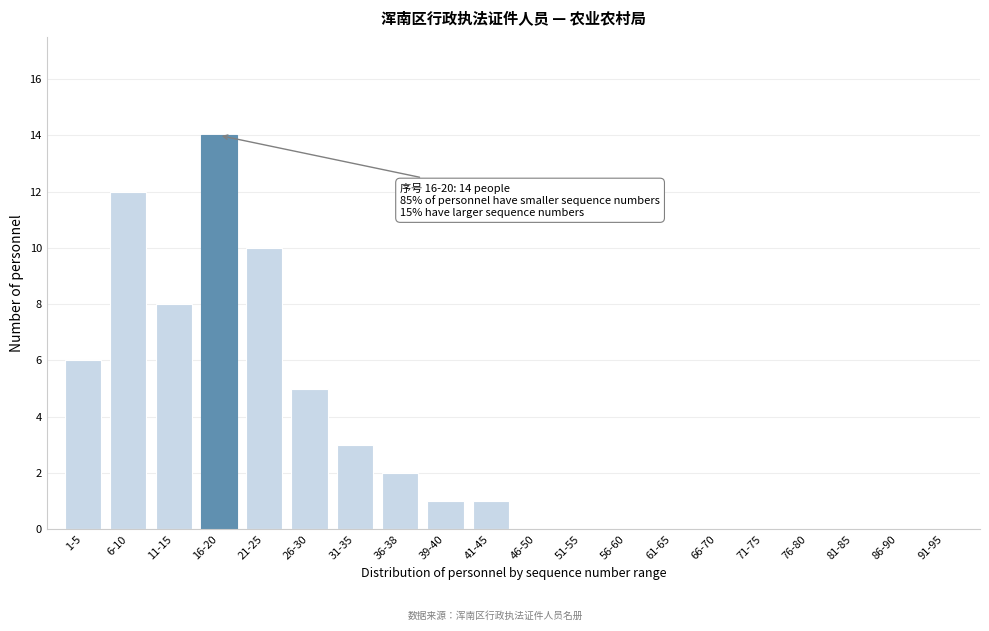

Reading right to left, list all the values displayed in this chart.

91-95=0	86-90=0	81-85=0	76-80=0	71-75=0	66-70=0	61-65=0	56-60=0	51-55=0	46-50=0	41-45=1	39-40=1	36-38=2	31-35=3	26-30=5	21-25=10	16-20=14	11-15=8	6-10=12	1-5=6